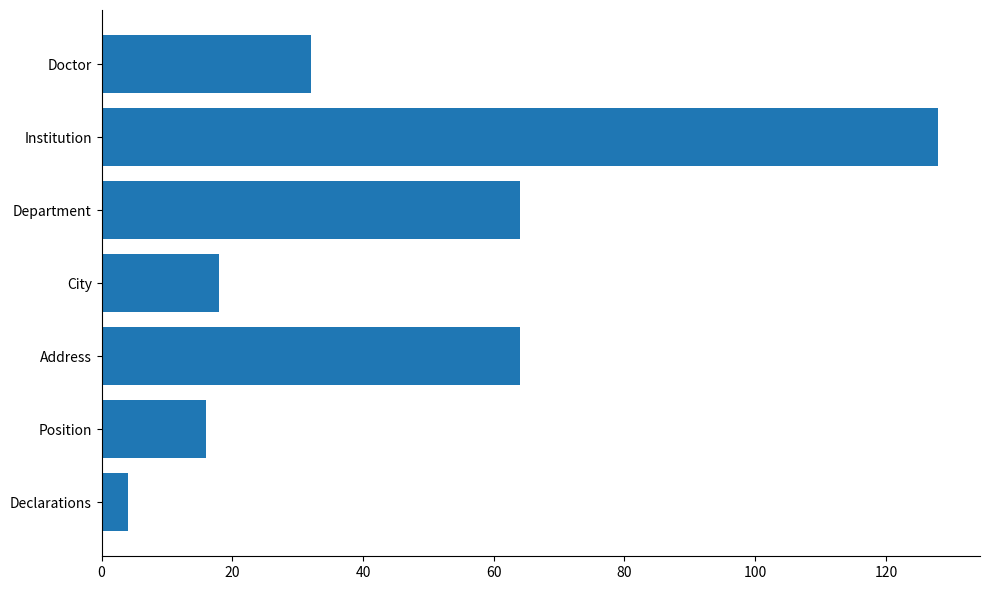

Reading bottom to top, list all the values displayed in this chart.

4	16	64	18	64	128	32